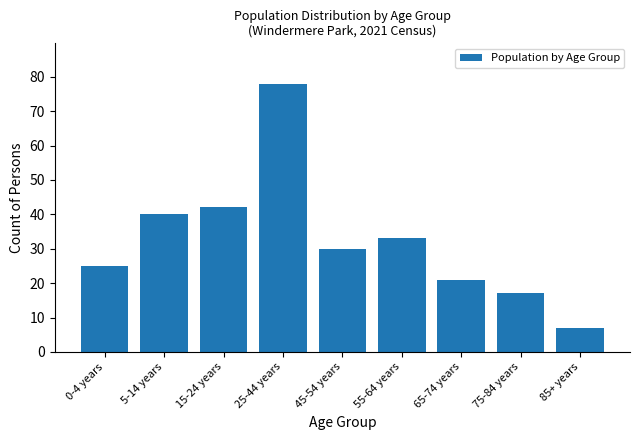

Reading left to right, transcribe all the data shown in this chart.

25	40	42	78	30	33	21	17	7